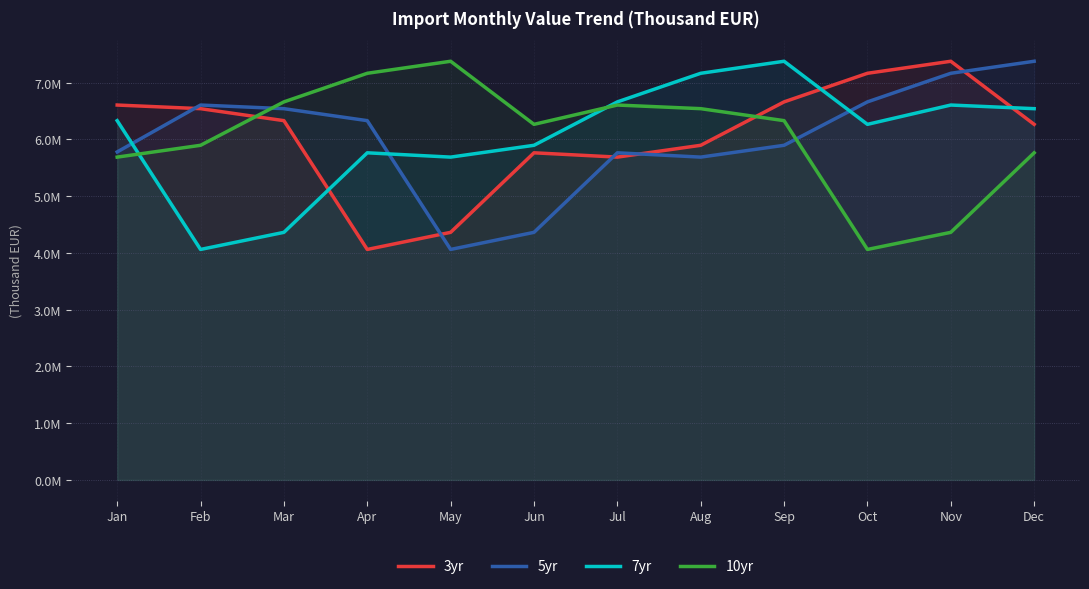

What is the average value of the 3yr series?

6060154.1